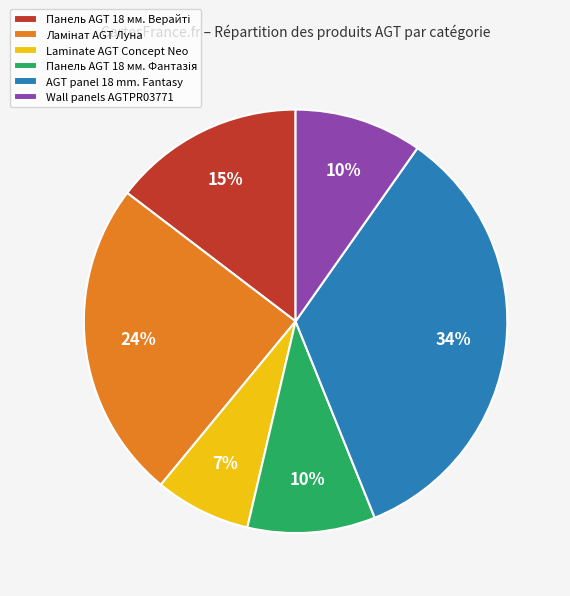

Which category has the biggest portion of the pie?

AGT panel 18 mm. Fantasy